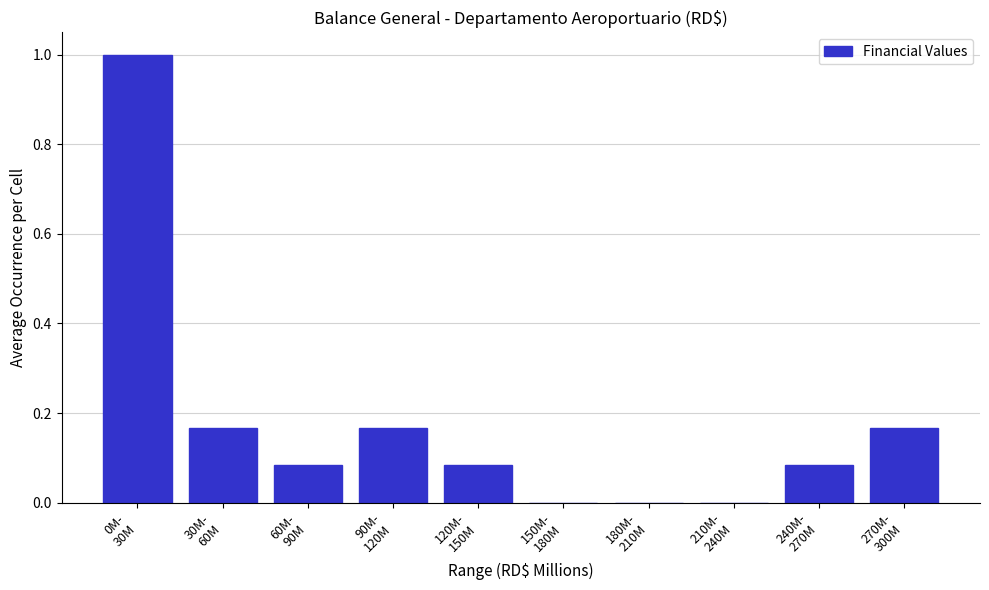

What is the greatest value displayed?

1.0